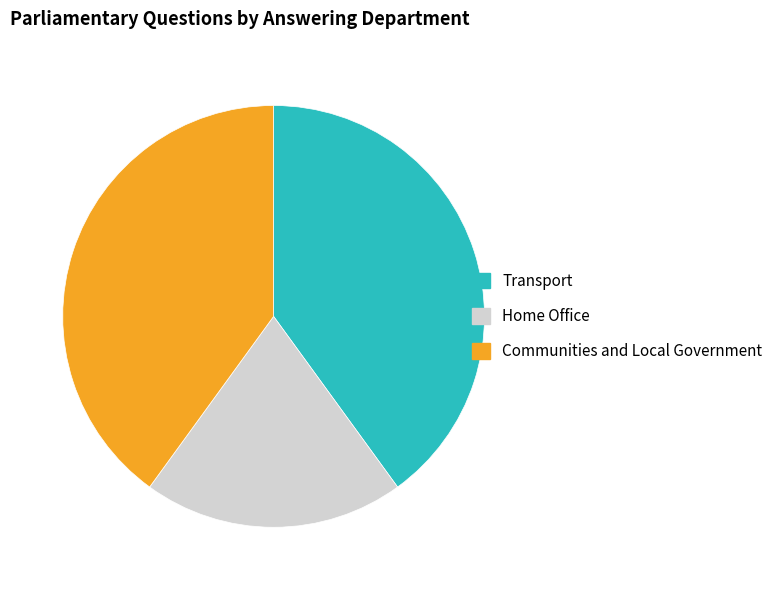

Approximately how many times larger is the value at Transport compared to Home Office?

2.0